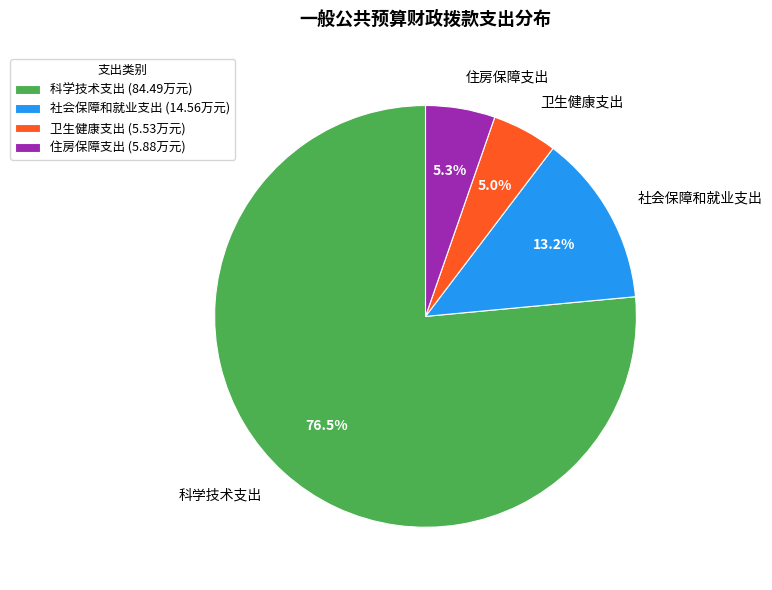

Does 卫生健康支出 account for over 50% of the chart?

No